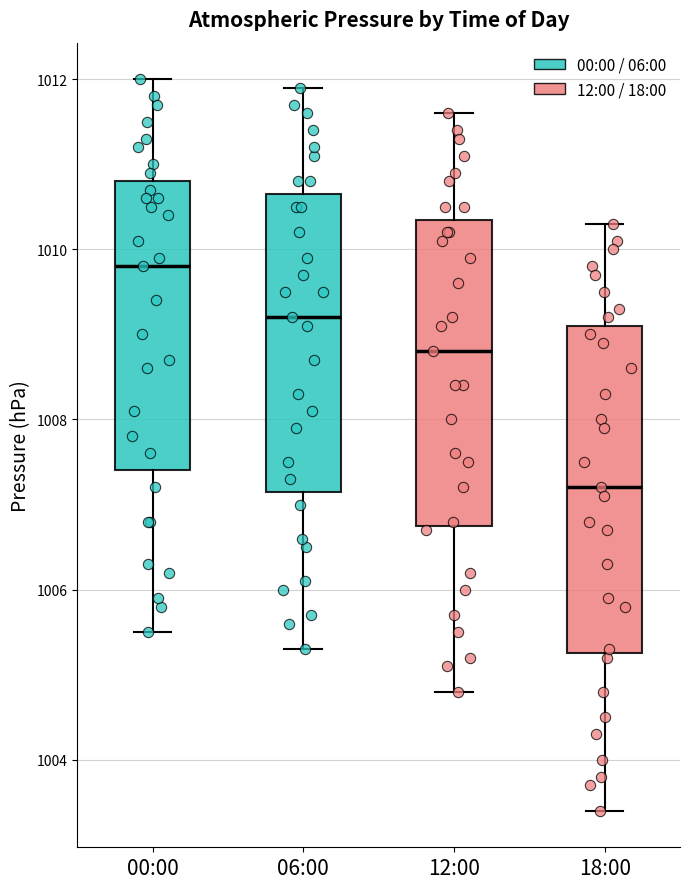

Which box is the tallest, from its lower edge to its upper edge?

18:00